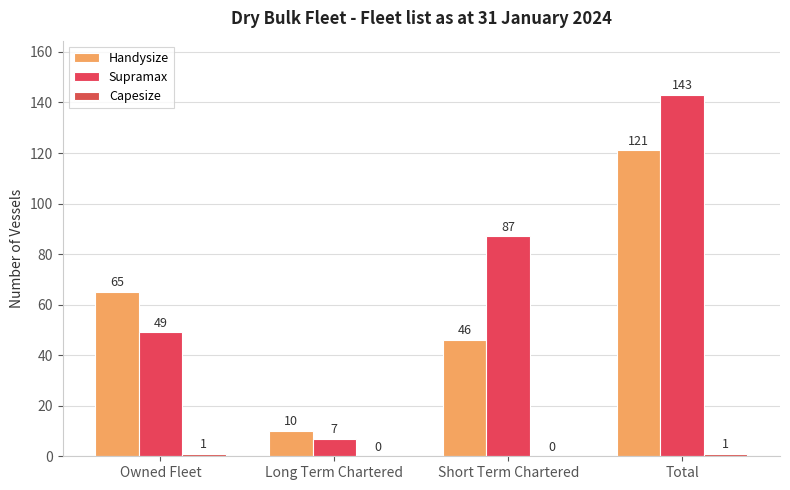

How many series are shown in this chart?

3